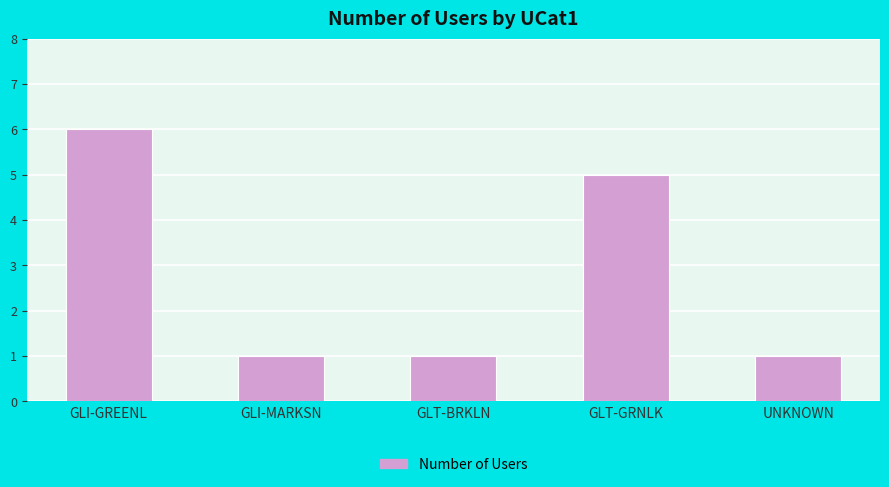

Reading right to left, transcribe all the data shown in this chart.

1	5	1	1	6